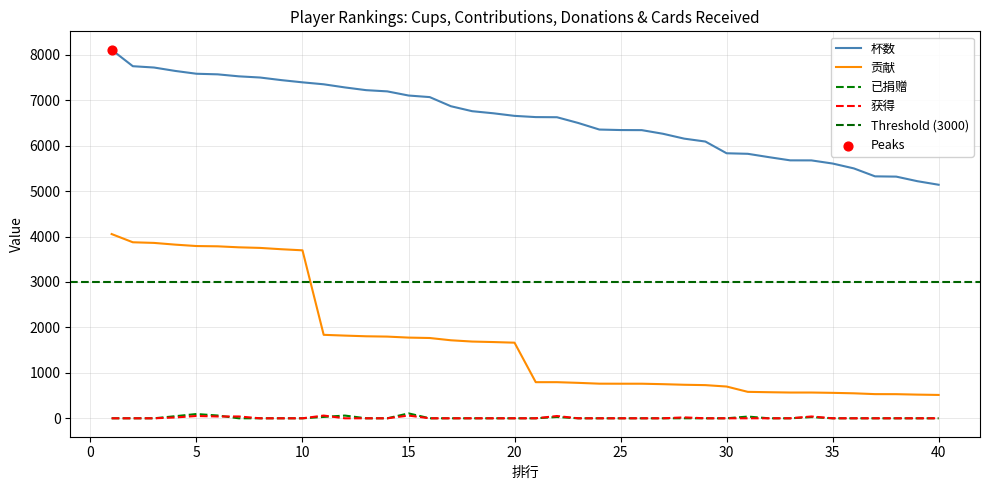

Is the value of 贡献 at 34 greater than the value of 已捐赠 at 7?

Yes